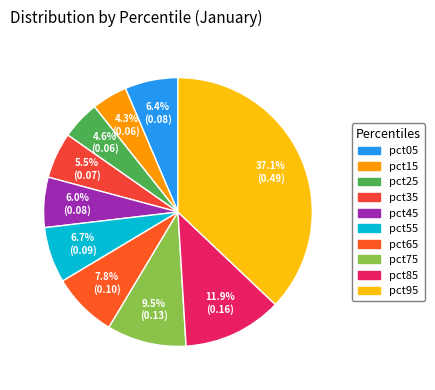

Which category has the smallest portion of the pie?

pct15